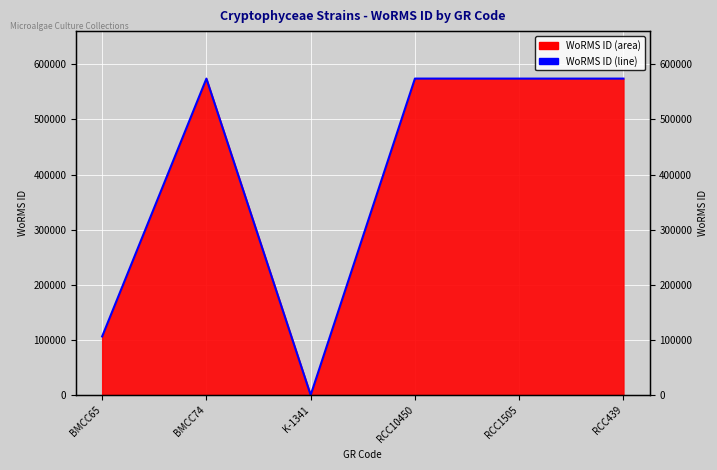

What is the change in value from BMCC65 to BMCC74?

+467666